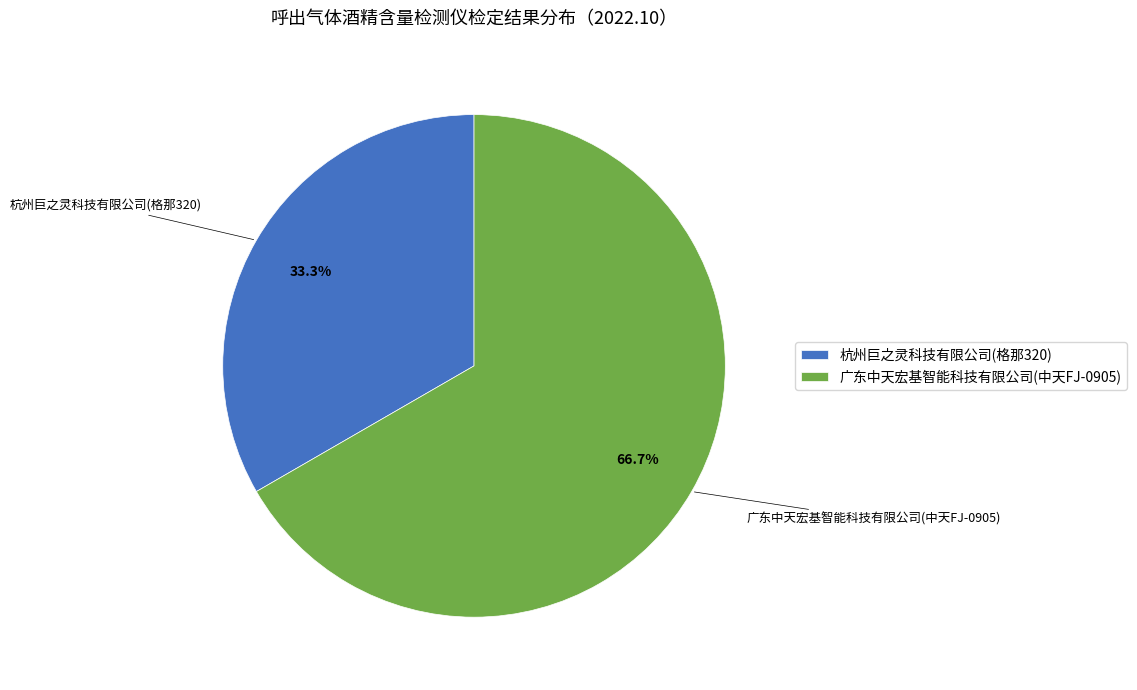

To the nearest percent, what is the difference between the 杭州巨之灵科技有限公司(格那320) and 广东中天宏基智能科技有限公司(中天FJ-0905) slice percentages?

33%